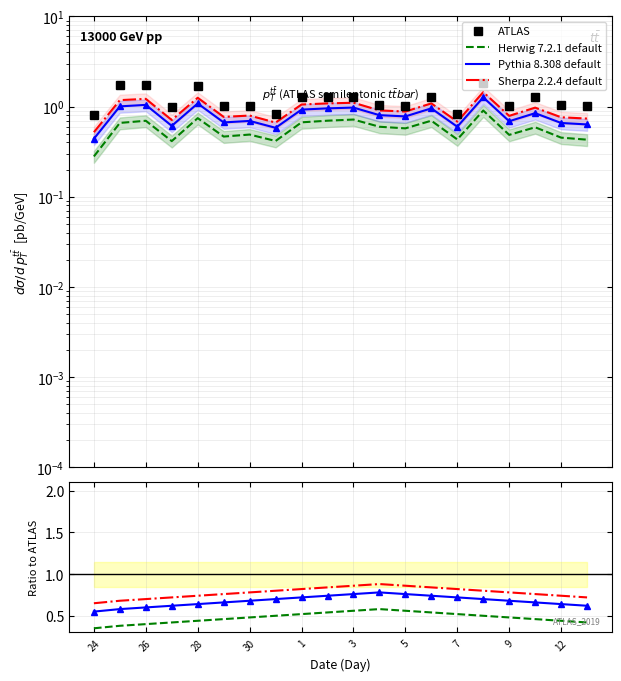

What is the maximum value shown in the chart?

1.8